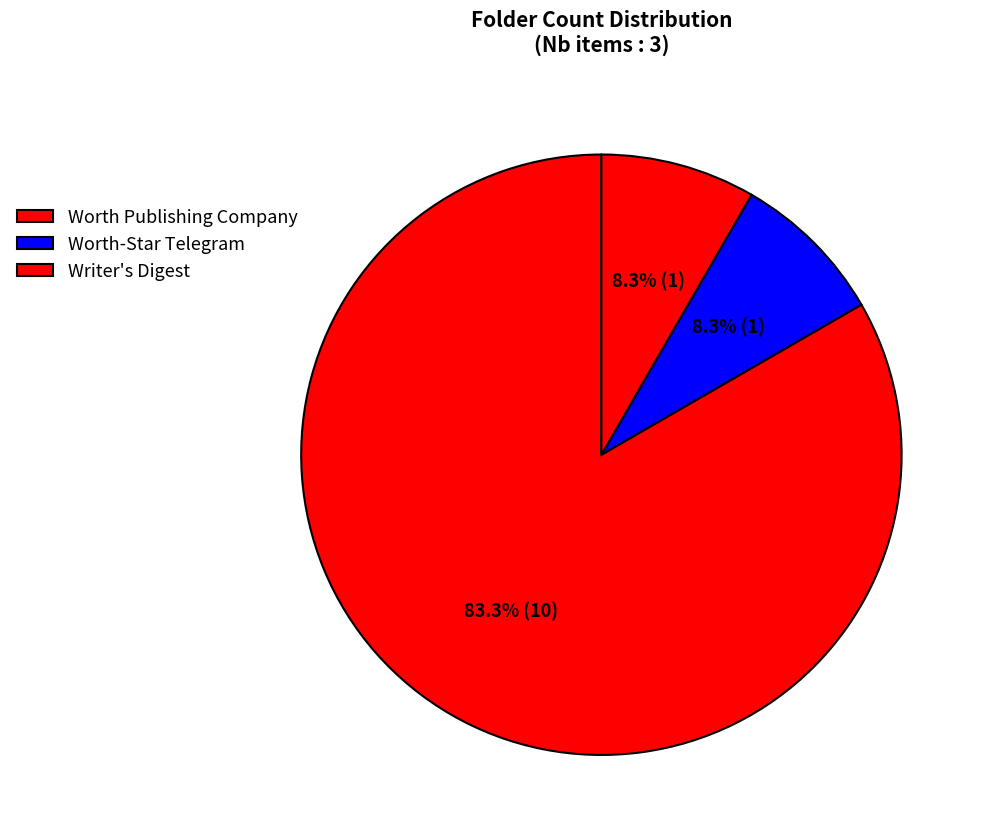

Approximately how many times larger is the value at Worth-Star Telegram compared to Worth Publishing Company?

0.1